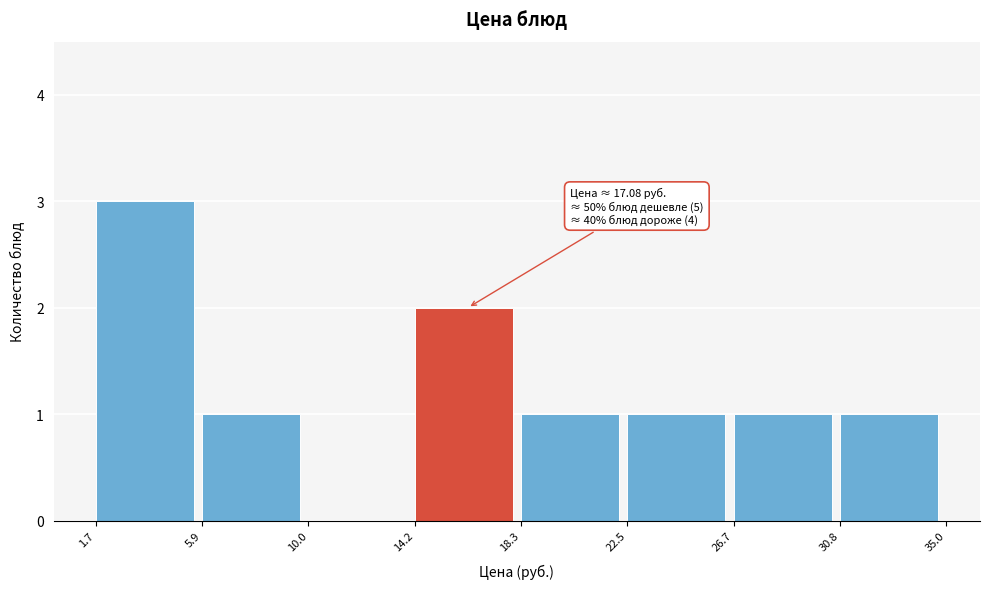

Over which range of the x-axis is the bar tallest?

1.7 to 5.9